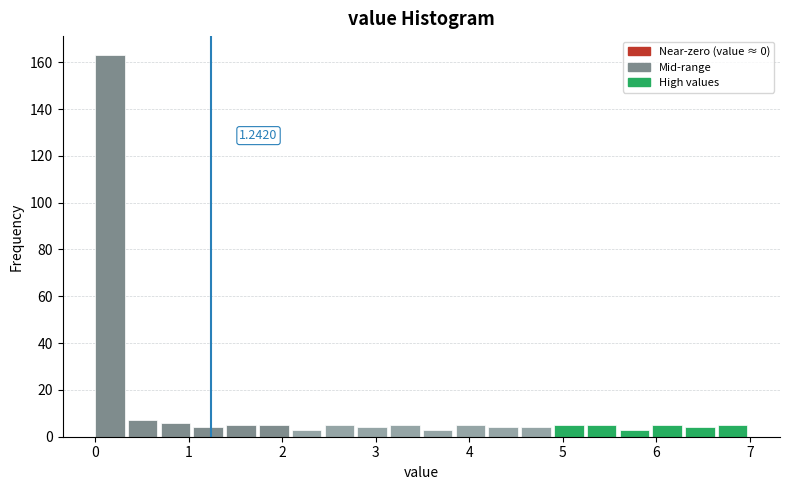

Read against the x-axis, roughly where is the centre of the tallest bar?

0.2